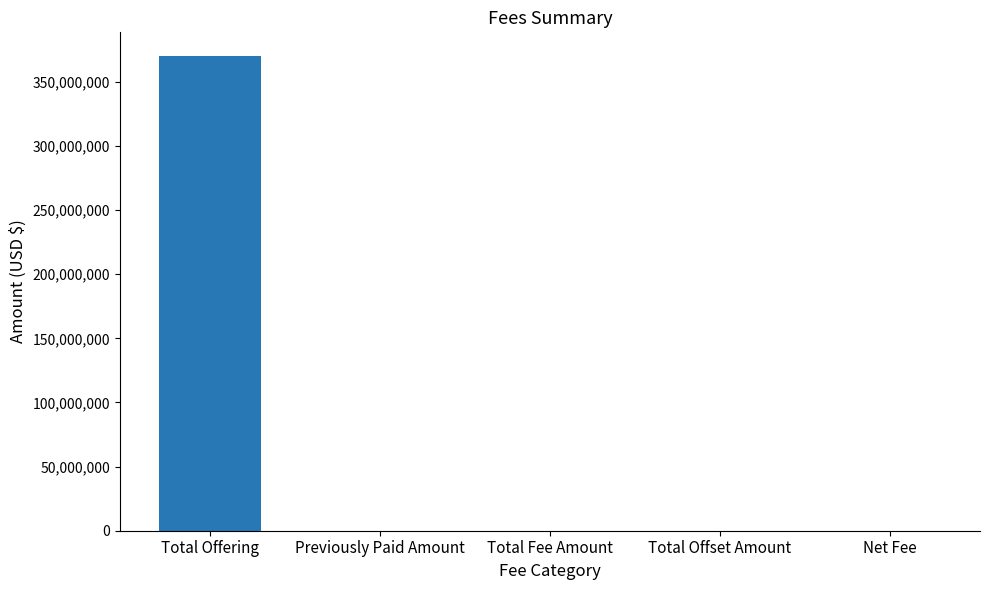

Which category has the highest value across all series?

Total Offering